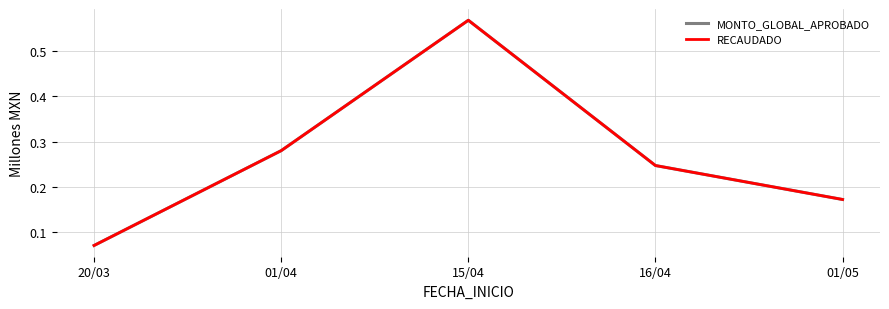

Read the RECAUDADO value at 16/04.

0.2